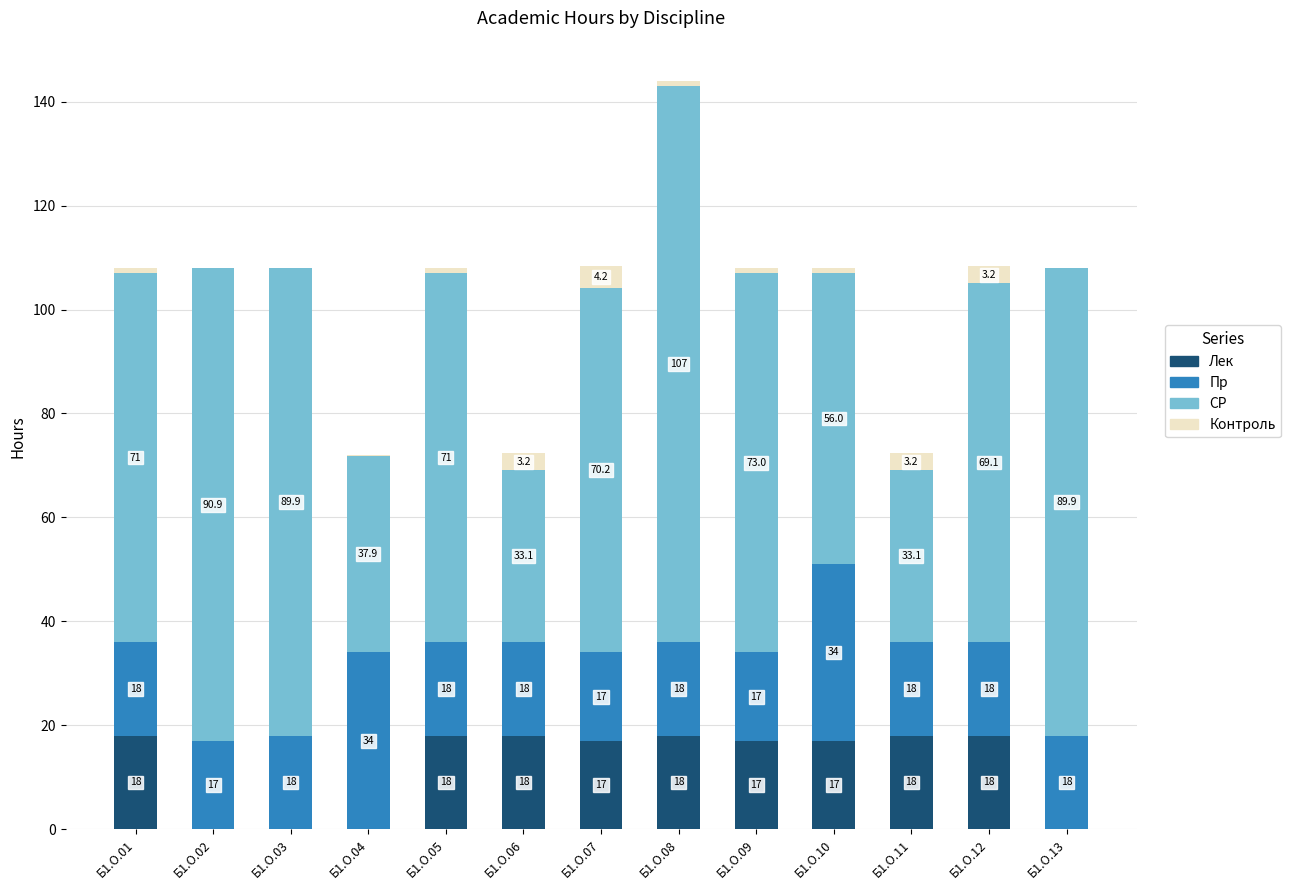

Reading left to right, list the values for the Лек series.

Б1.О.01=18.0	Б1.О.02=0.0	Б1.О.03=0.0	Б1.О.04=0.0	Б1.О.05=18.0	Б1.О.06=18.0	Б1.О.07=17.0	Б1.О.08=18.0	Б1.О.09=17.0	Б1.О.10=17.0	Б1.О.11=18.0	Б1.О.12=18.0	Б1.О.13=0.0